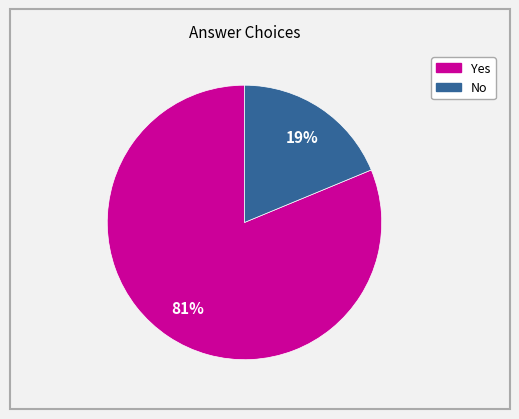

Does No account for over 50% of the chart?

No